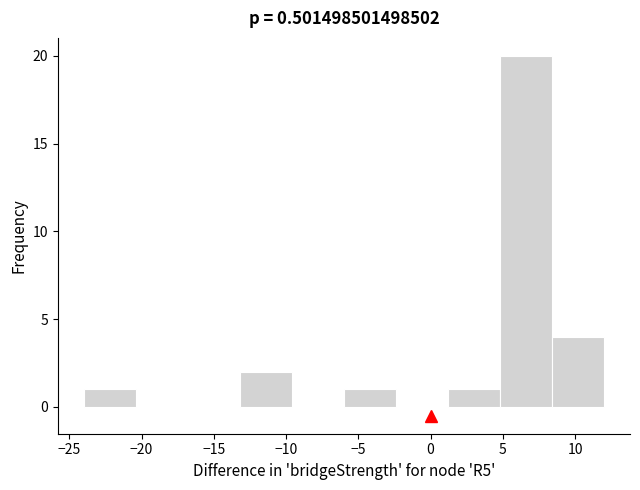

Reading left to right, list every bar in this chart as the range it spans on the x-axis followed by its height. Neither the bar edges nor the heights are printed on the chart, so give them approximately, as read against the axes.

-24.0 to -20.4: 1
-20.4 to -16.8: 0
-16.8 to -13.2: 0
-13.2 to -9.6: 2
-9.6 to -6.0: 0
-6.0 to -2.4: 1
-2.4 to 1.2: 0
1.2 to 4.8: 1
4.8 to 8.4: 20
8.4 to 12.0: 4